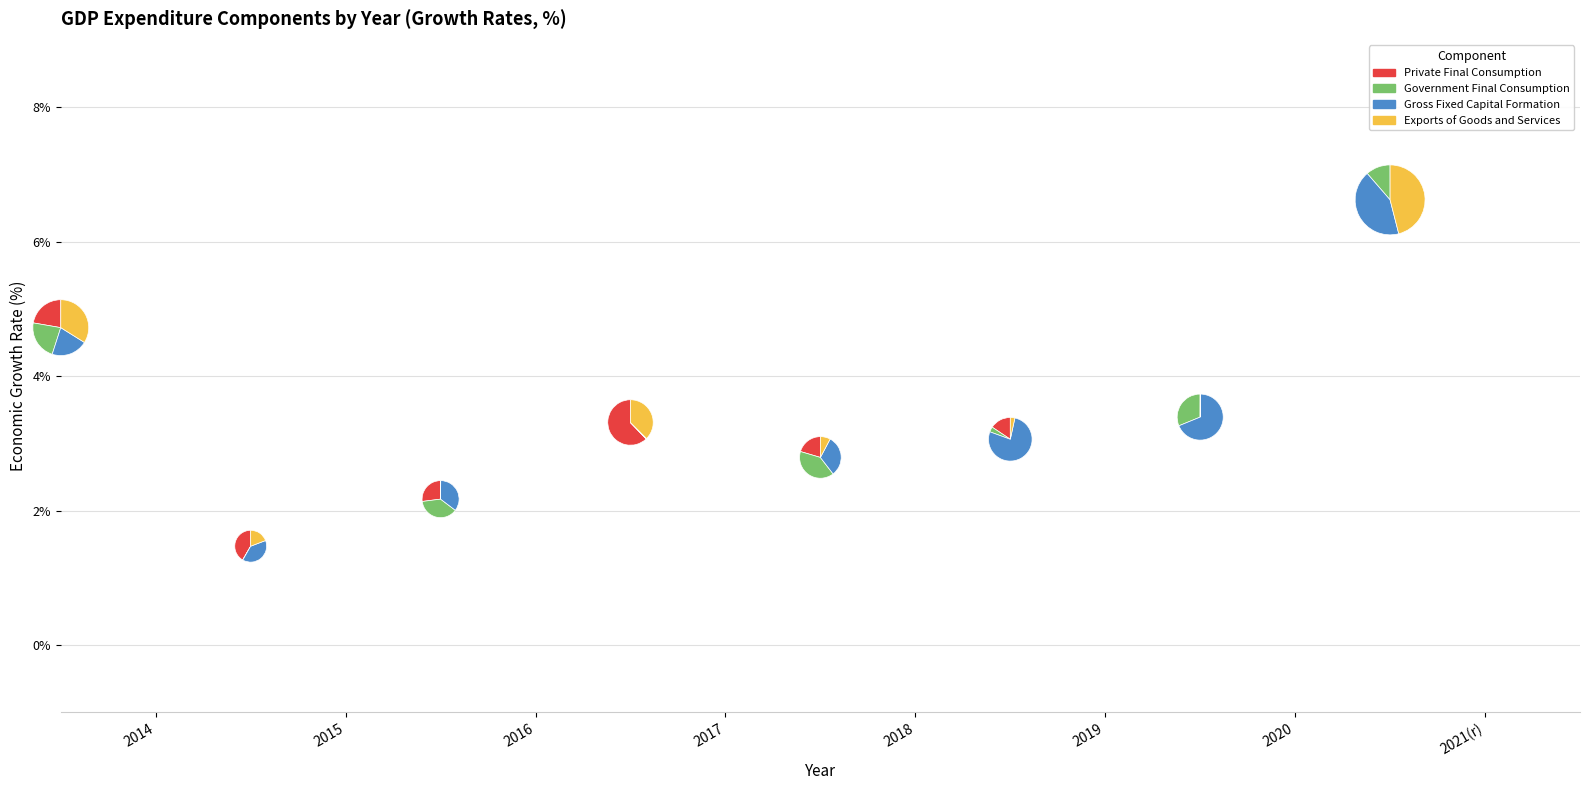

Which series changed the most between 2015 and 2018?

Government Final Consumption